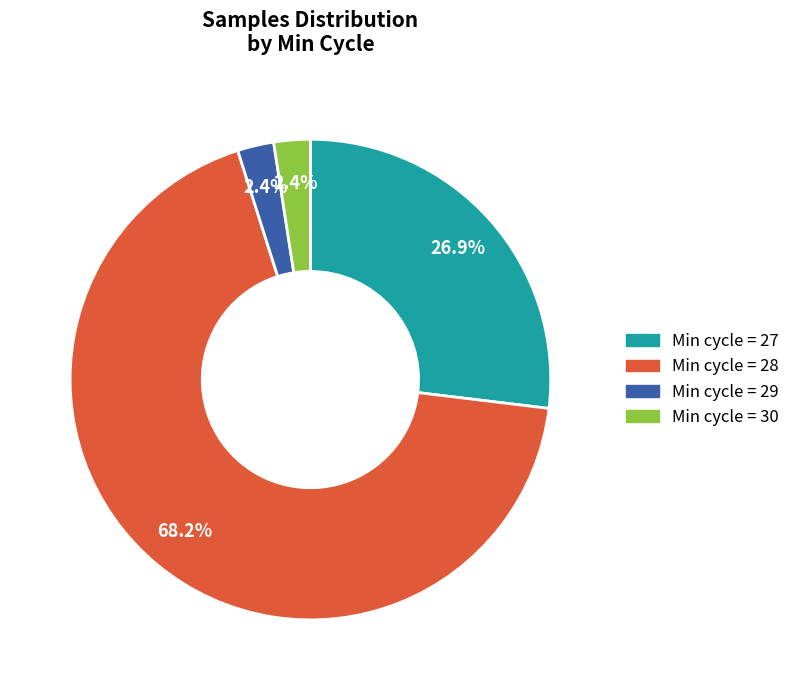

Does any single category account for the majority?

Yes